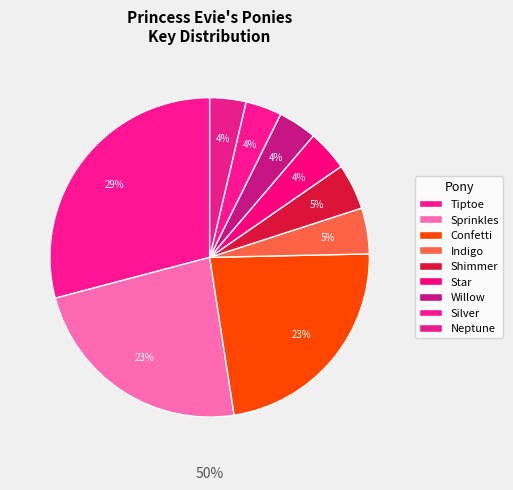

How many slices are in this pie chart?

9